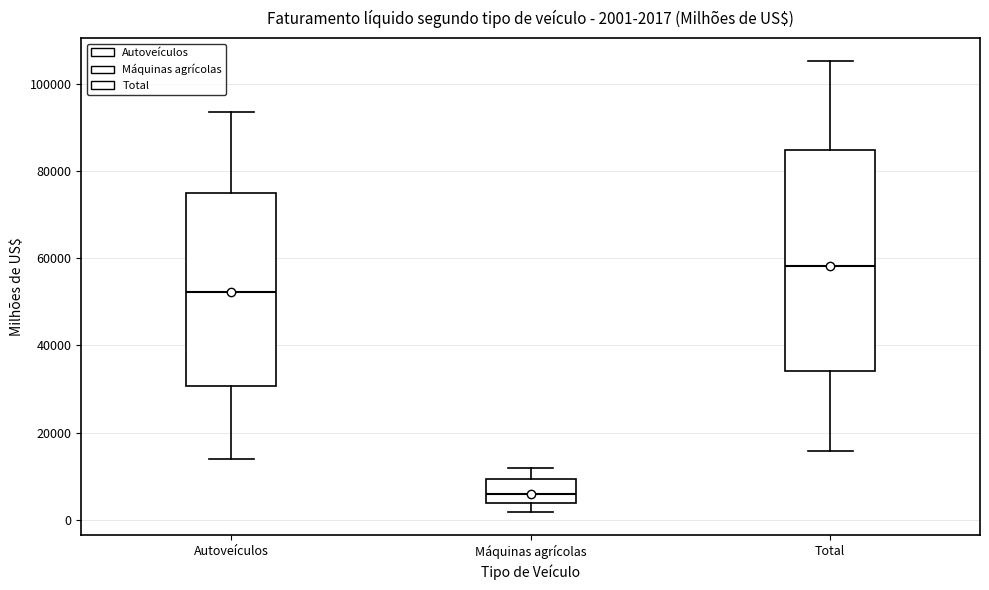

Which box is the tallest, from its lower edge to its upper edge?

Total